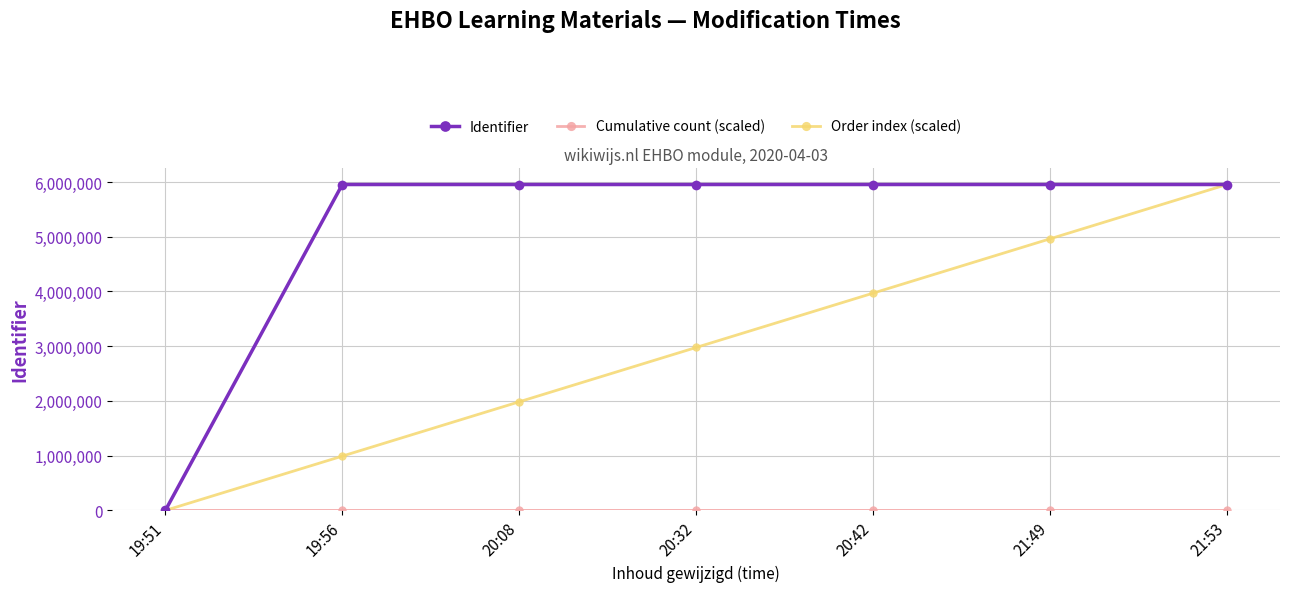

What is the label of the 3rd point from the left?

20:08